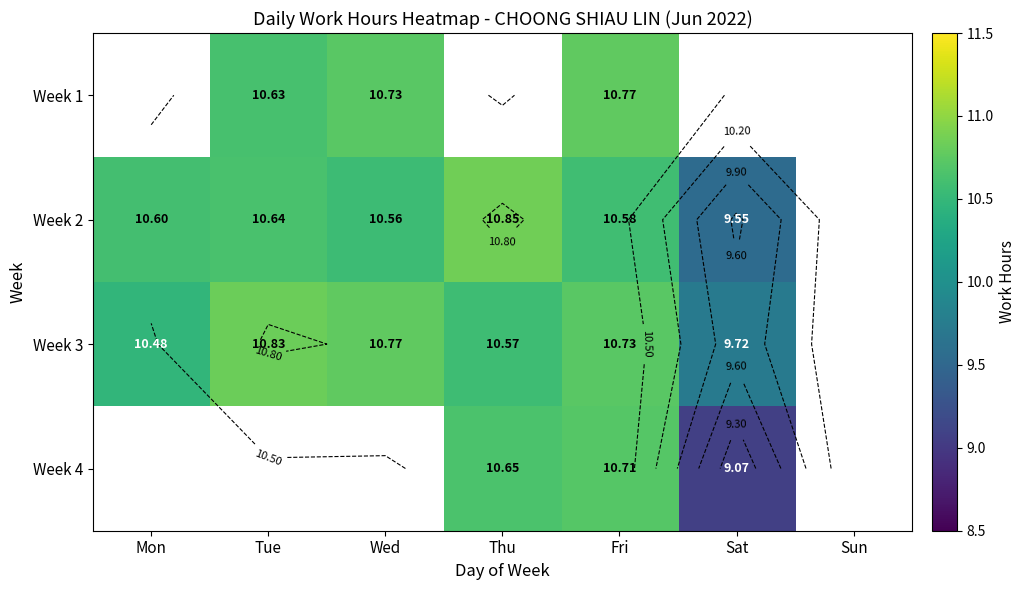

The Week 3 series shows 10.8 at Tue. True or false?

True